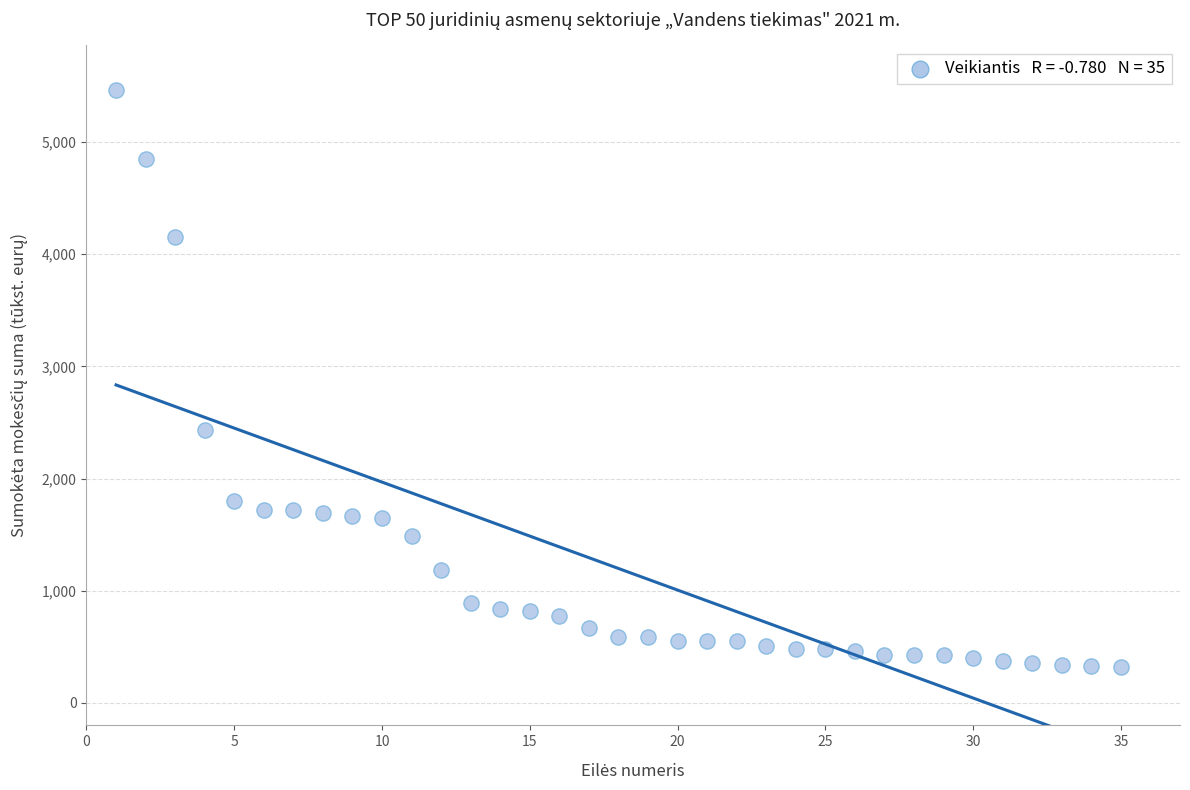

What is the range of Y values (max minus min)?

5141